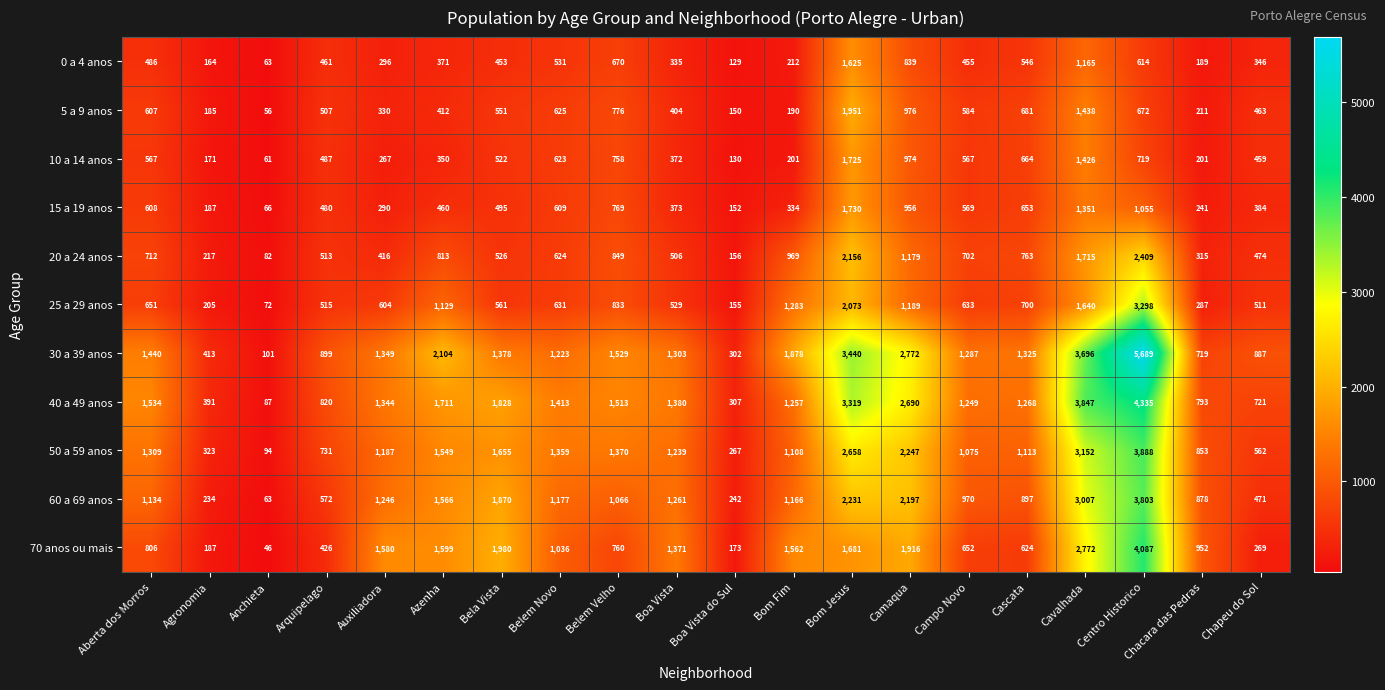

Which series has the widest spread of values?

30 a 39 anos